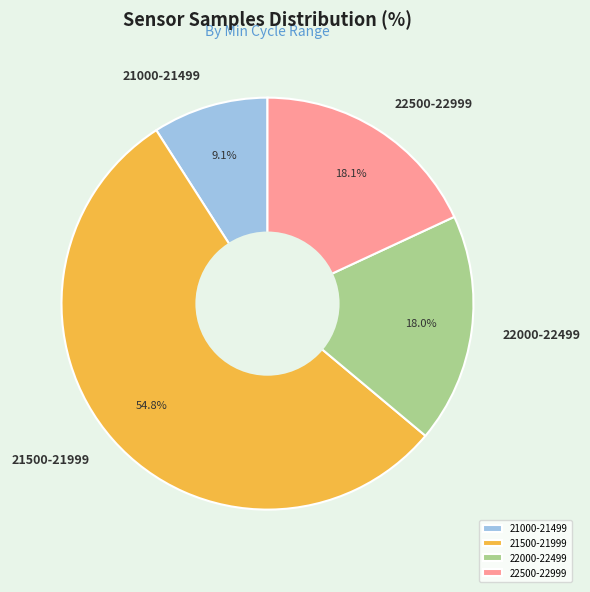

Between 22500-22999 and 21000-21499, which is larger?

22500-22999